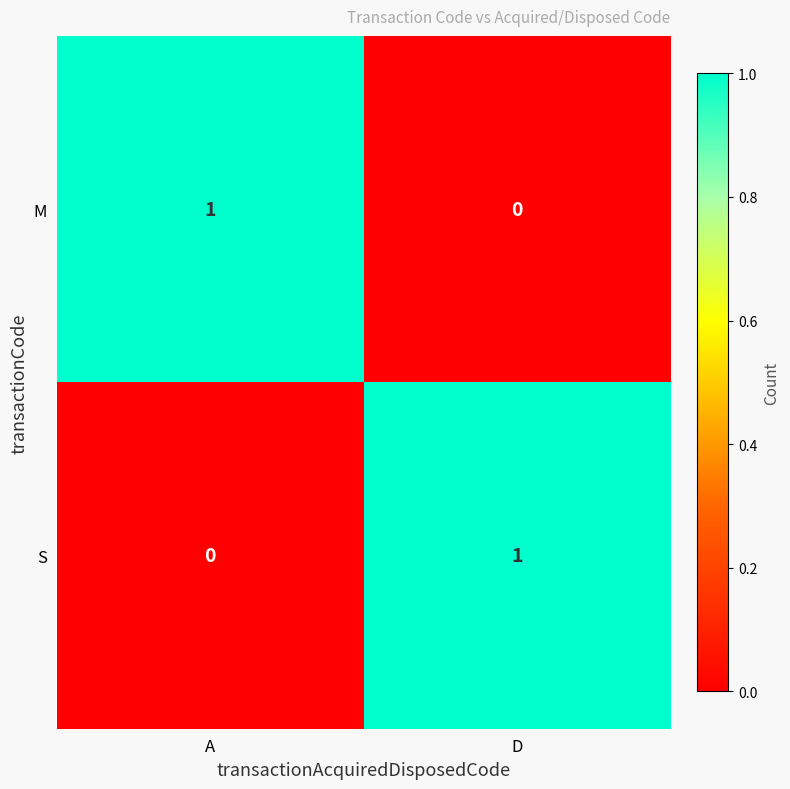

At which label is S closest to 0?

A